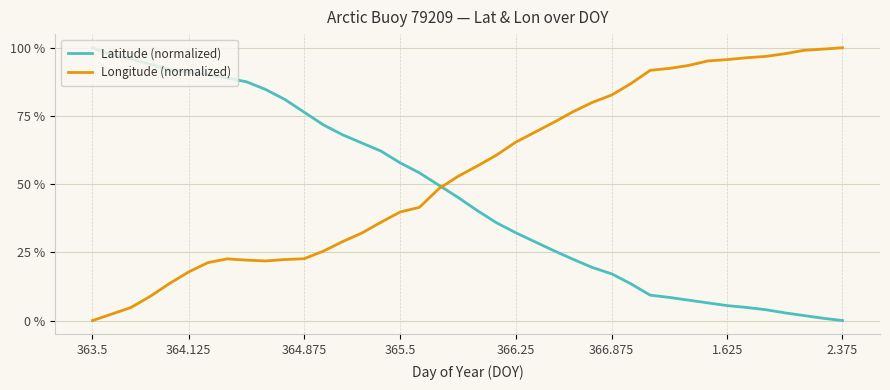

What is the difference between the maximum and minimum values in the Longitude (normalized) series?

100.0